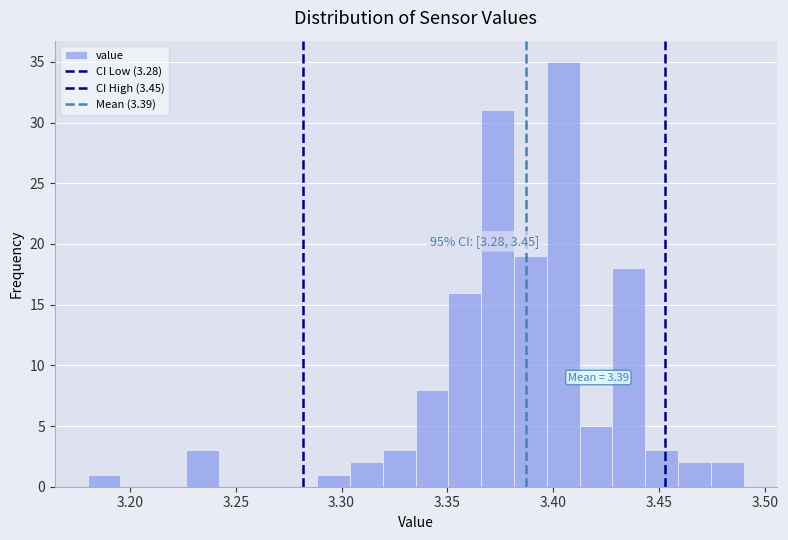

Read against the x-axis, roughly where is the centre of the tallest bar?

3.405